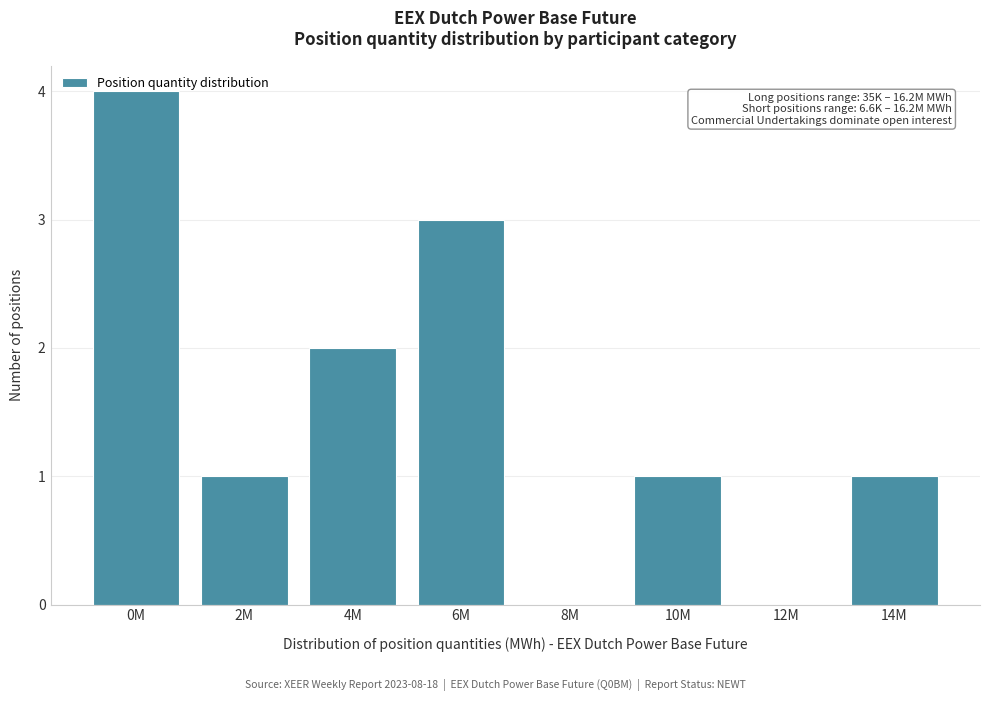

Which label corresponds to the largest value in the chart?

0M